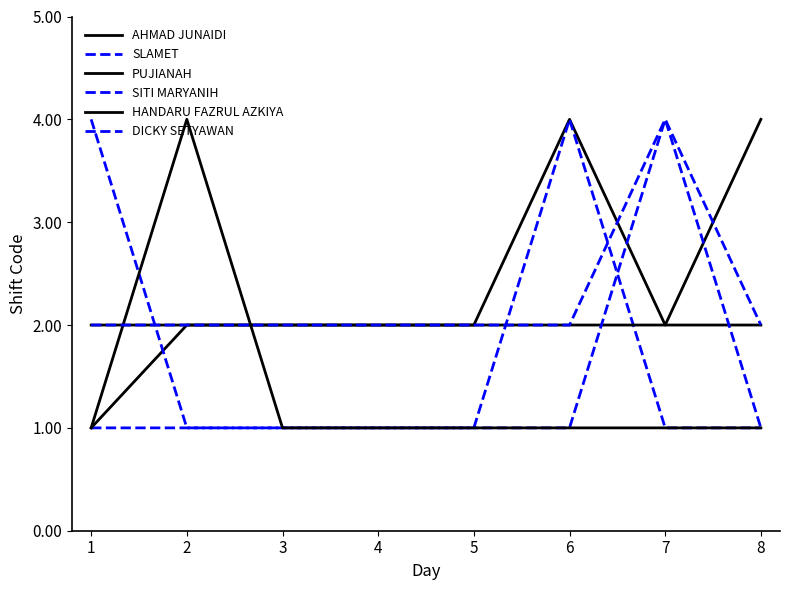

What is the average value of the SITI MARYANIH series?

2